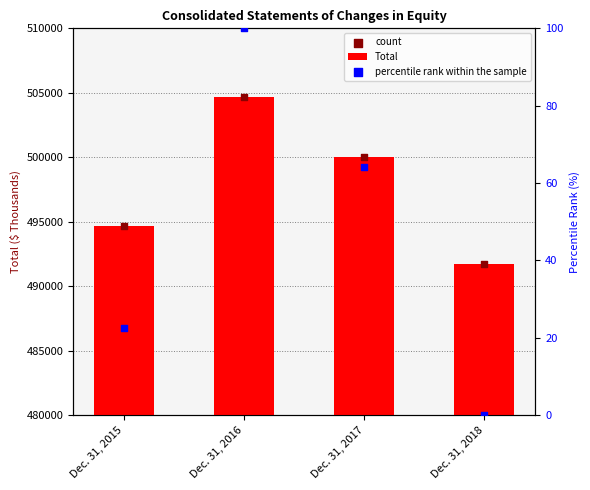

Which series has the largest total across all categories?

Total